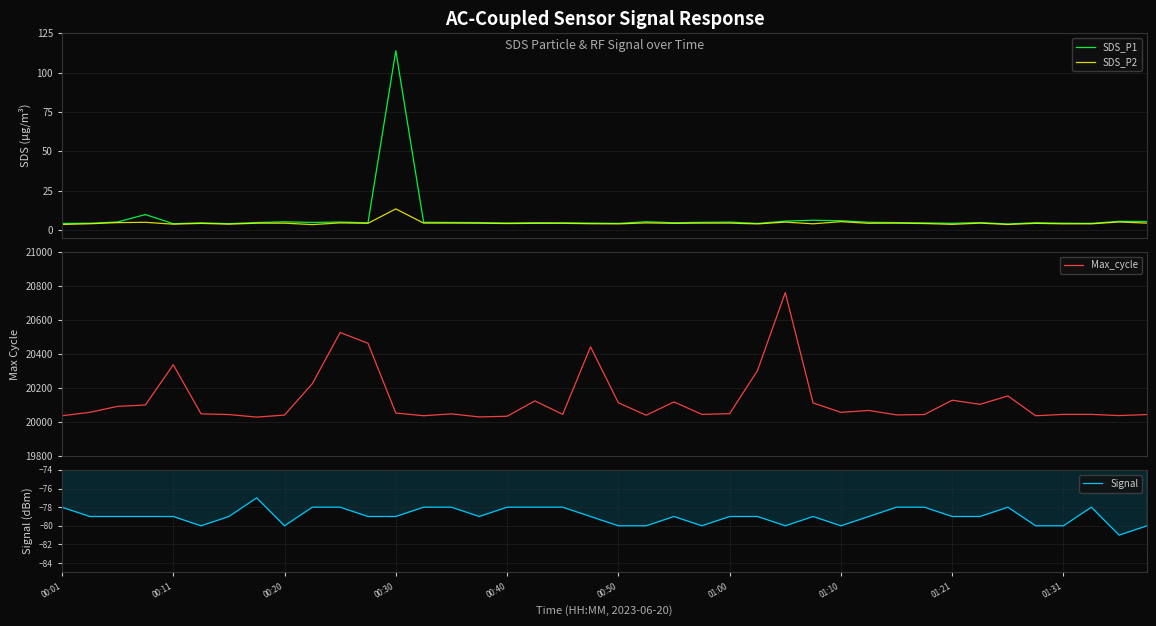

How many interior local valleys does the Signal series have?

7